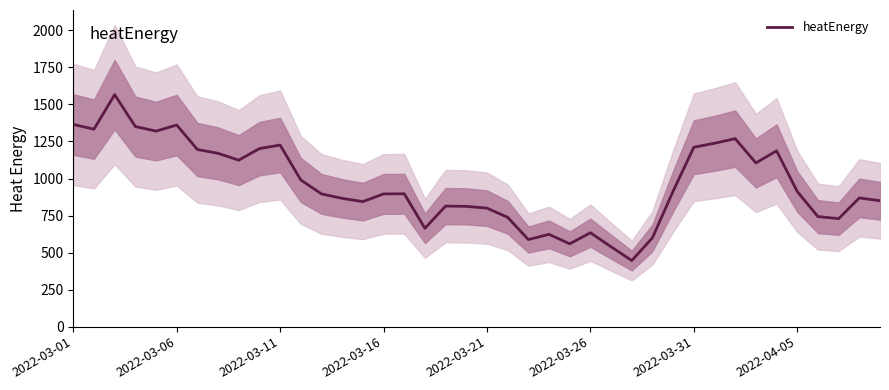

What is the change in value from 12 to 17?

-232